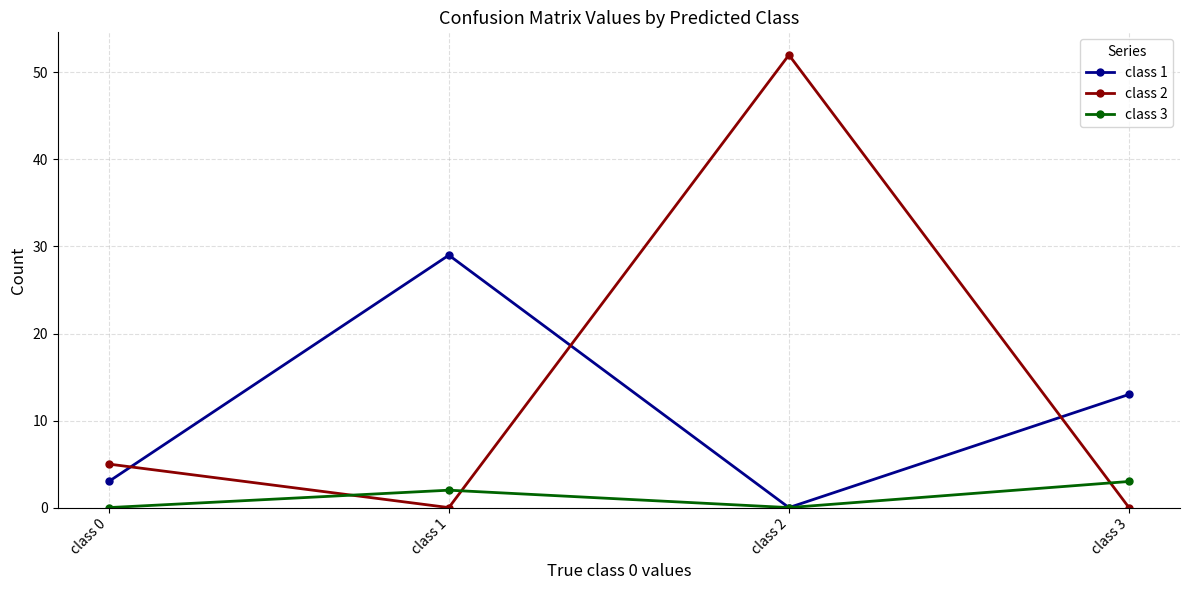

At which label is class 1 closest to 14?

class 3